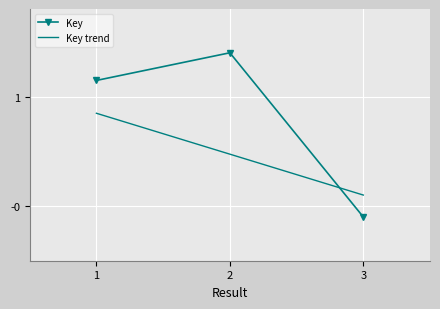

The Key series shows -0.1 at 3. True or false?

True